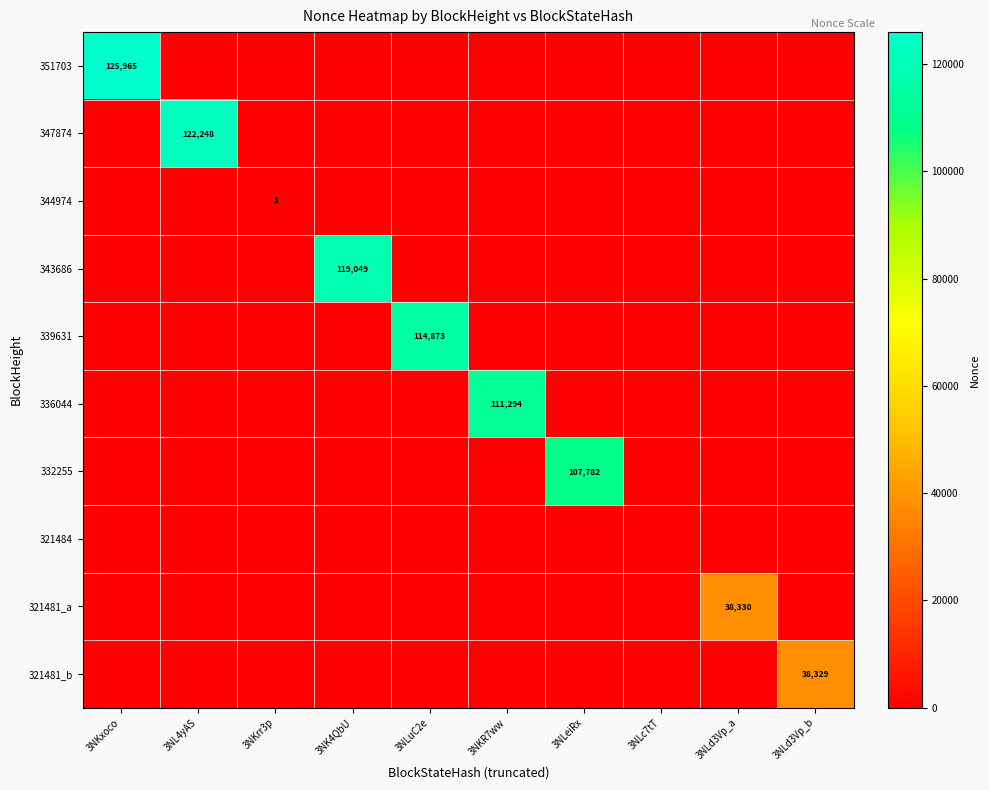

The 321481_b series shows 66622 at 3NLd3Vp_b. True or false?

False